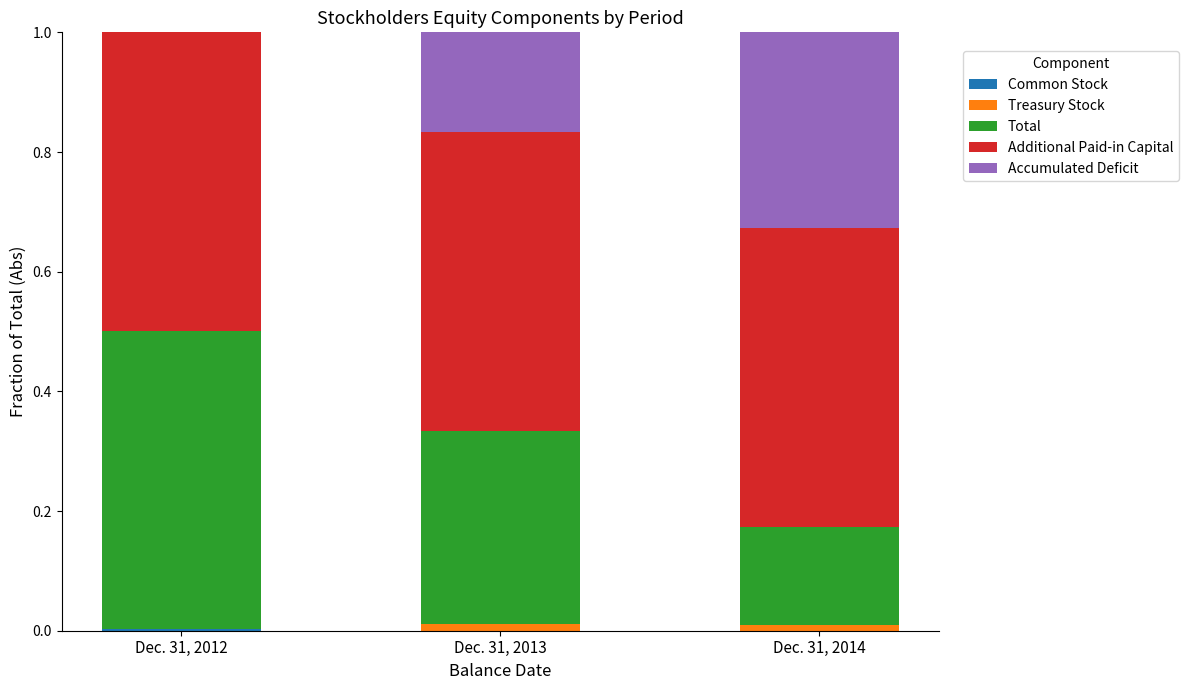

How many categories are shown in the chart?

3